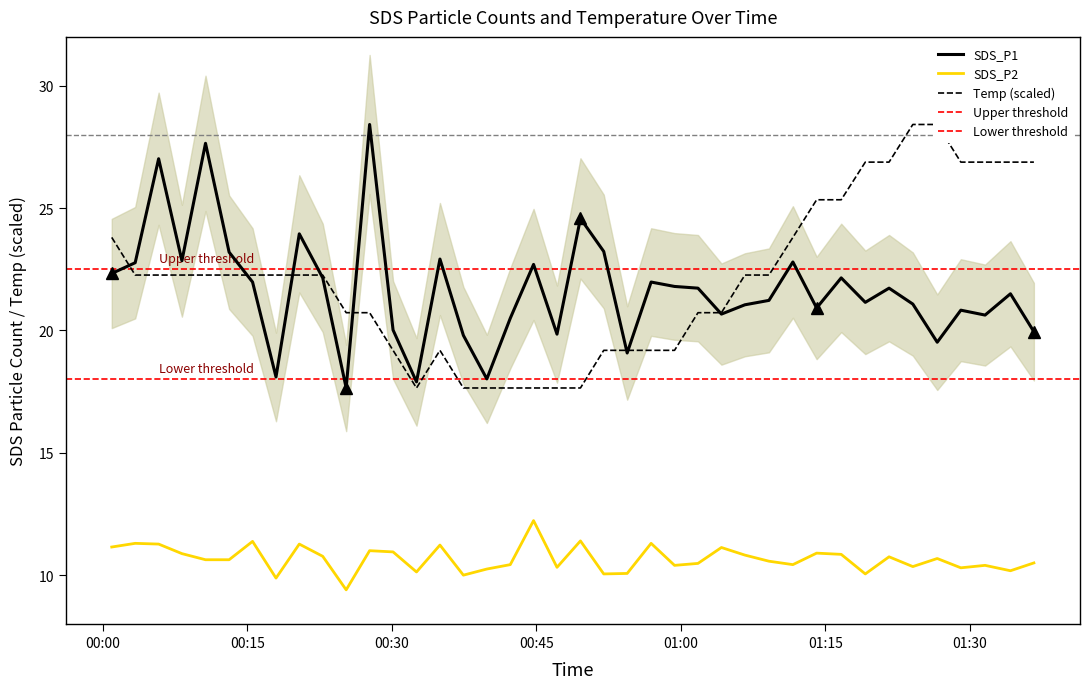

What is the difference between the maximum and minimum values in the SDS_P1 series?

10.8